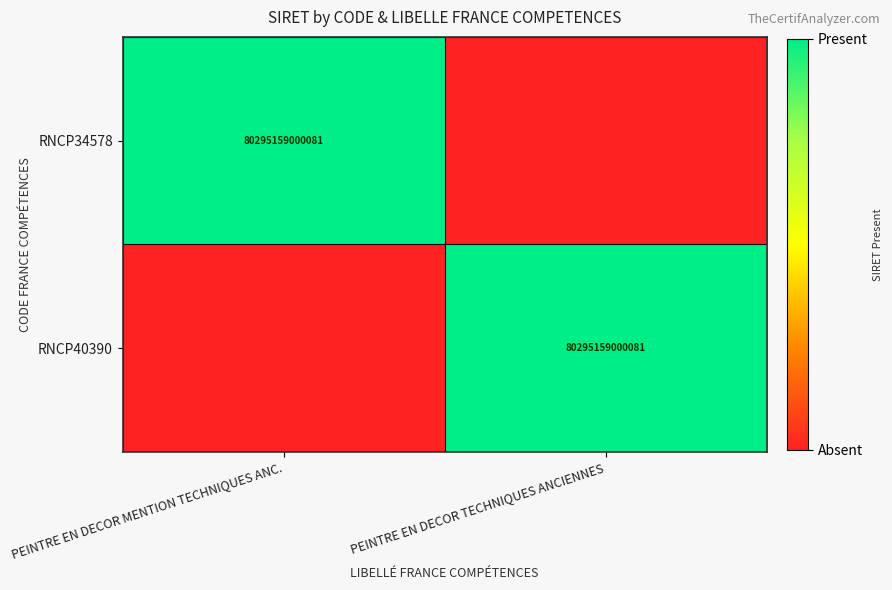

How many distinct data groups are displayed?

2